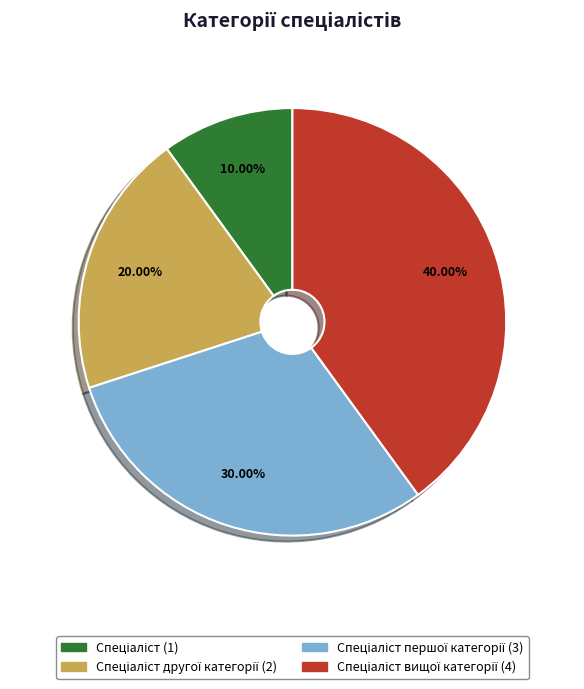

Is there any slice that represents more than half of the pie?

No